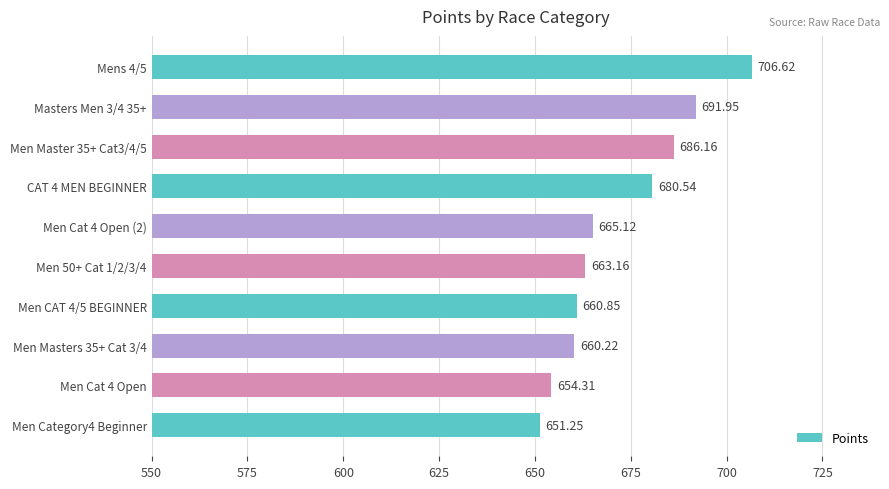

List the labels in order of value, smallest first.

Men Category4 Beginner, Men Cat 4 Open, Men Masters 35+ Cat 3/4, Men CAT 4/5 BEGINNER, Men 50+ Cat 1/2/3/4, Men Cat 4 Open (2), CAT 4 MEN BEGINNER, Men Master 35+ Cat3/4/5, Masters Men 3/4 35+, Mens 4/5